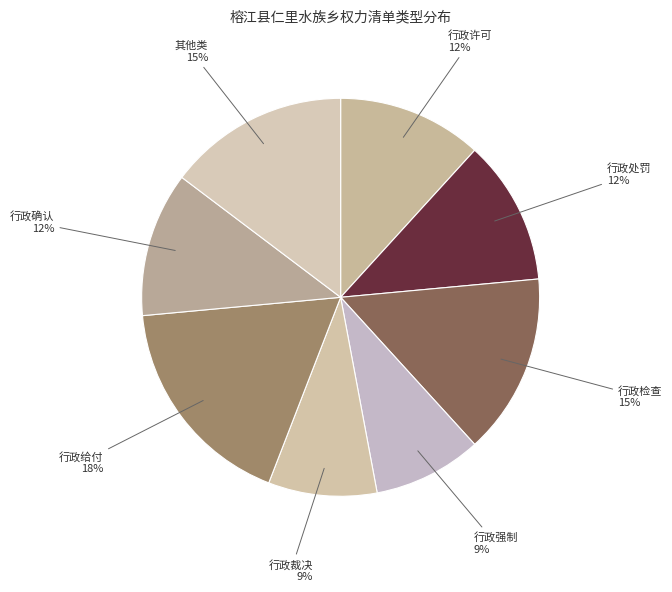

To the nearest percent, what is the combined percentage of 行政确认 and 行政强制?

21%